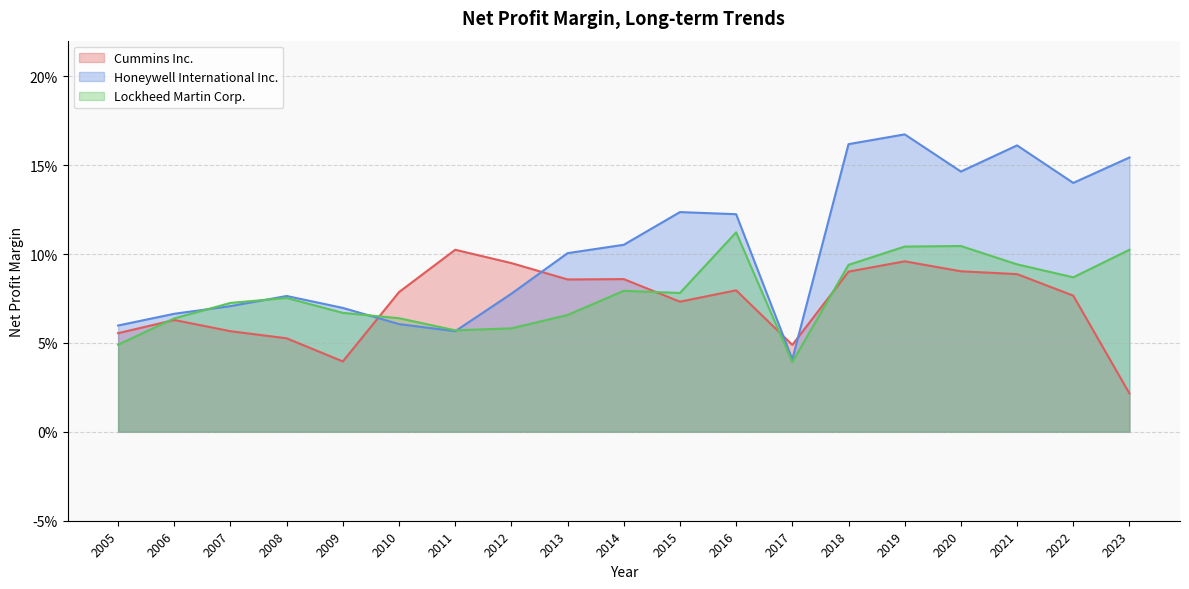

What are all the series names shown in the legend?

Cummins Inc., Honeywell International Inc., Lockheed Martin Corp.